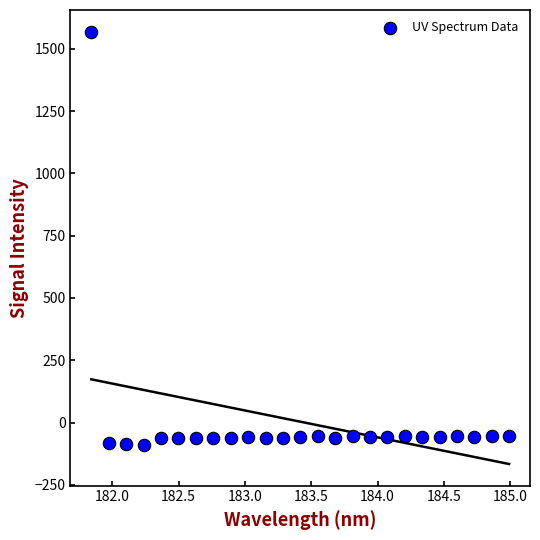

What is the range of X values (max minus min)?

3.1